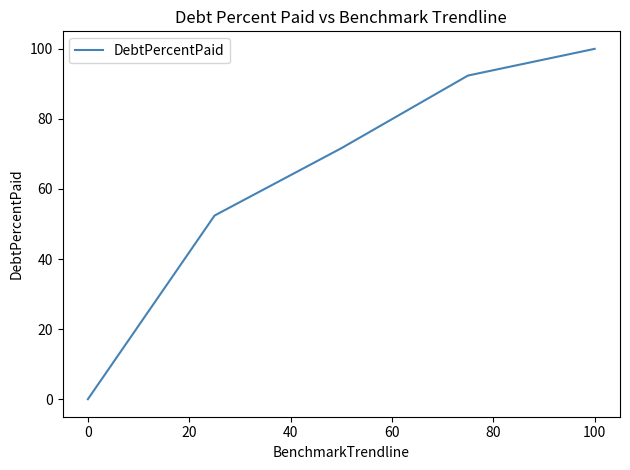

True or false: there are more than 0 points higher than both neighbors.

False